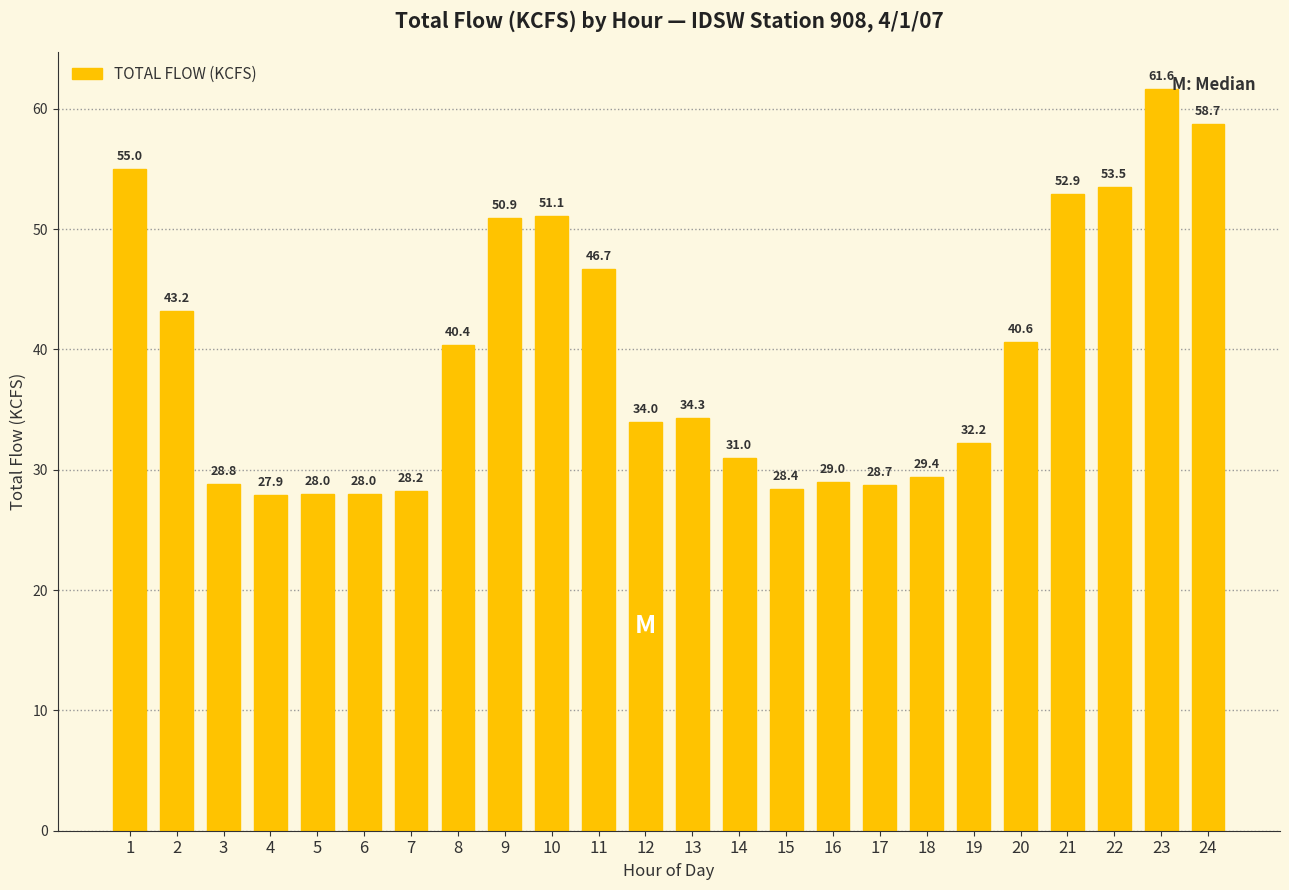

What is the smallest value displayed?

27.9